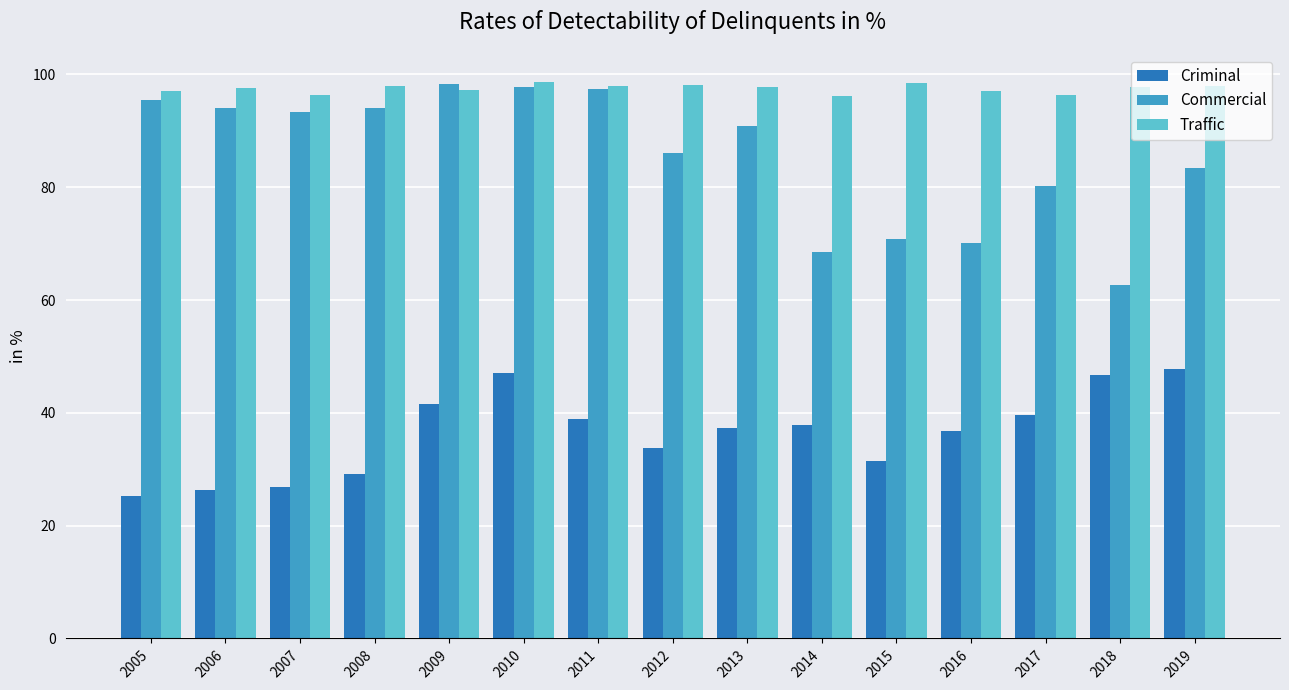

What is the difference between the highest and lowest values at 2017?

56.7